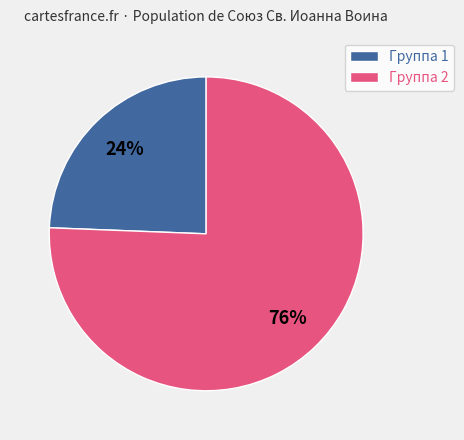

What percentage is the Группа 2 slice, to the nearest percent?

76%